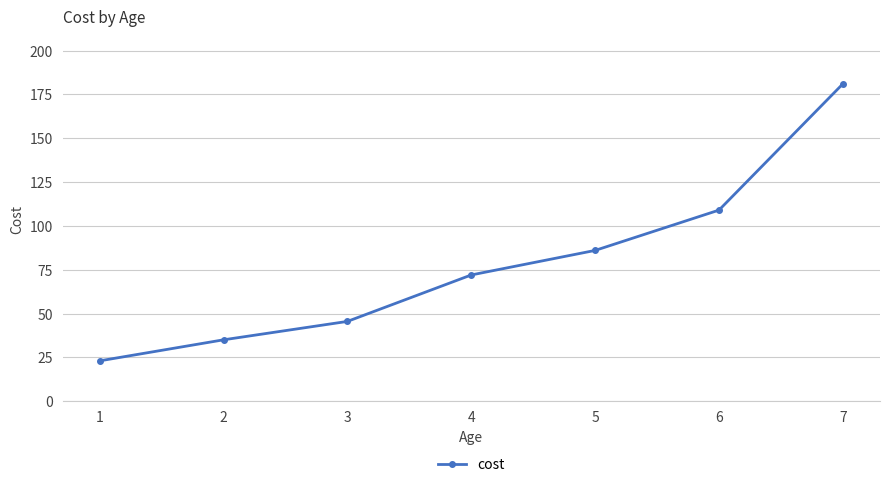

True or false: there are more than 1 points higher than both neighbors.

False